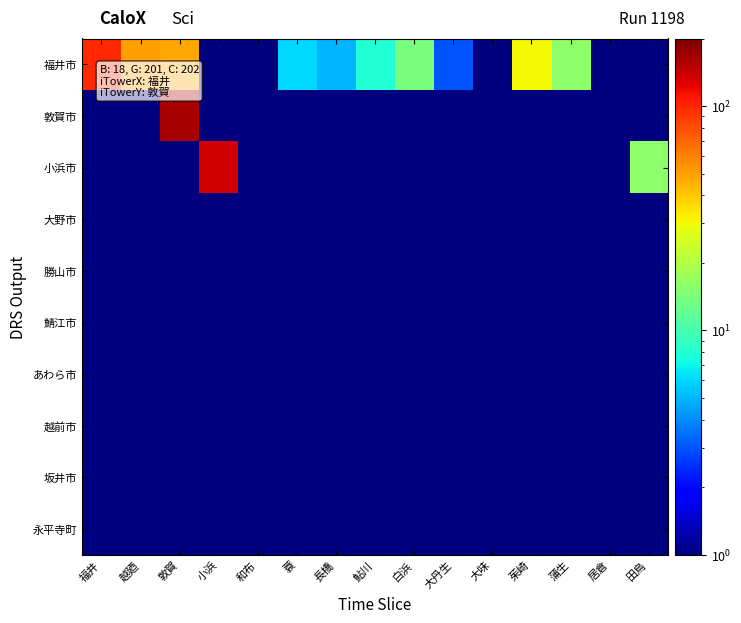

How many series are shown in this chart?

10